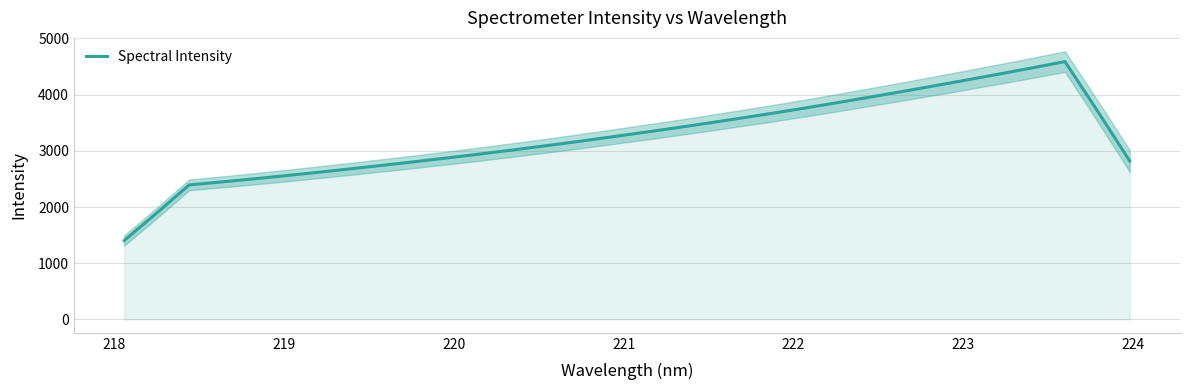

What is the maximum value for Spectral Intensity?

4588.2